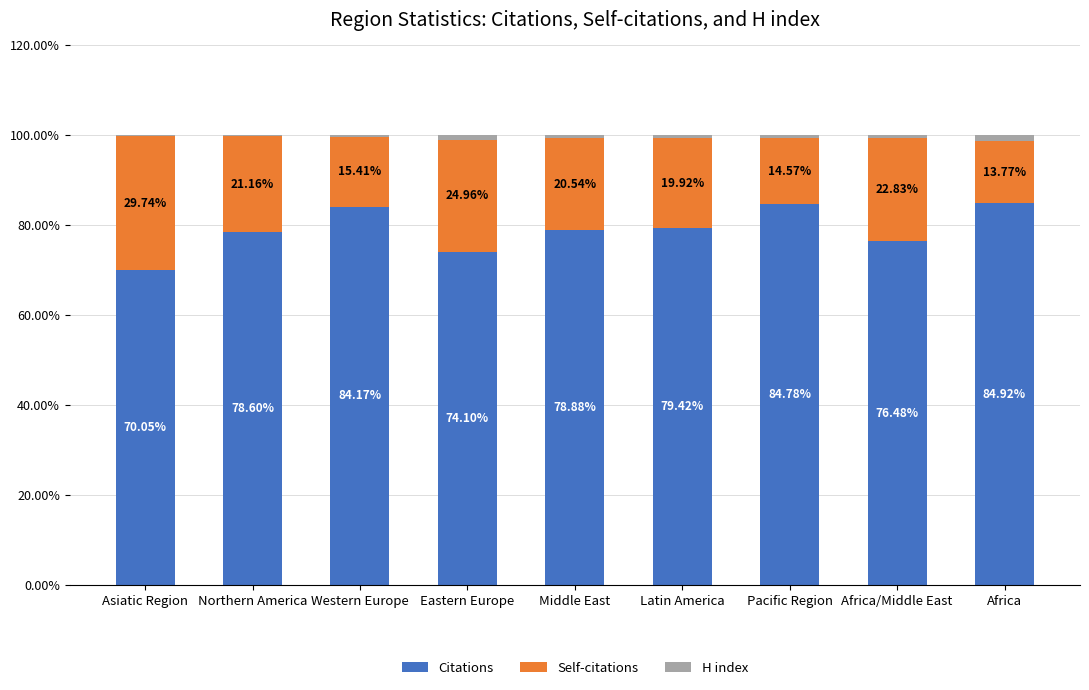

Which category has the highest value in the Citations series?

Africa